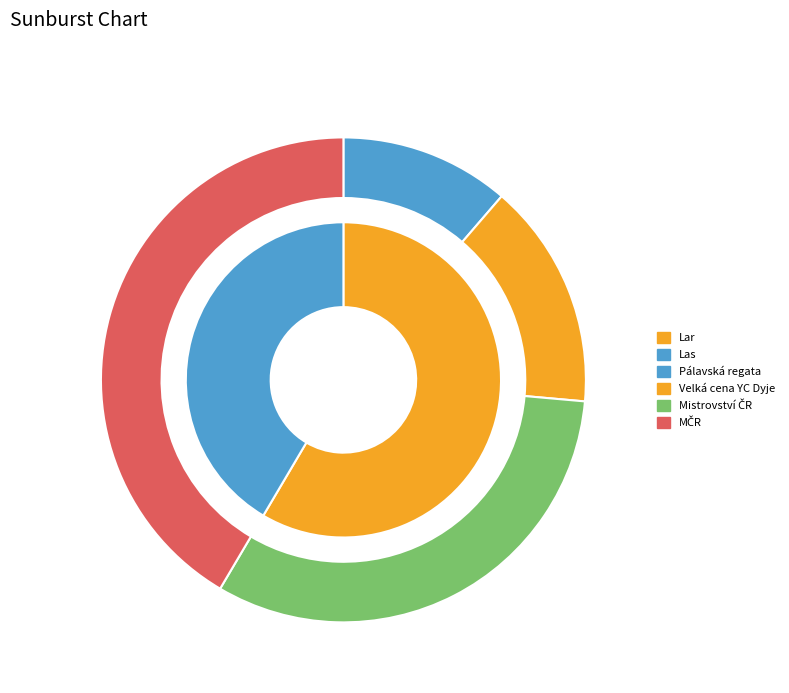

True or false: Velká cena YC Dyje accounts for 15% of the total.

True